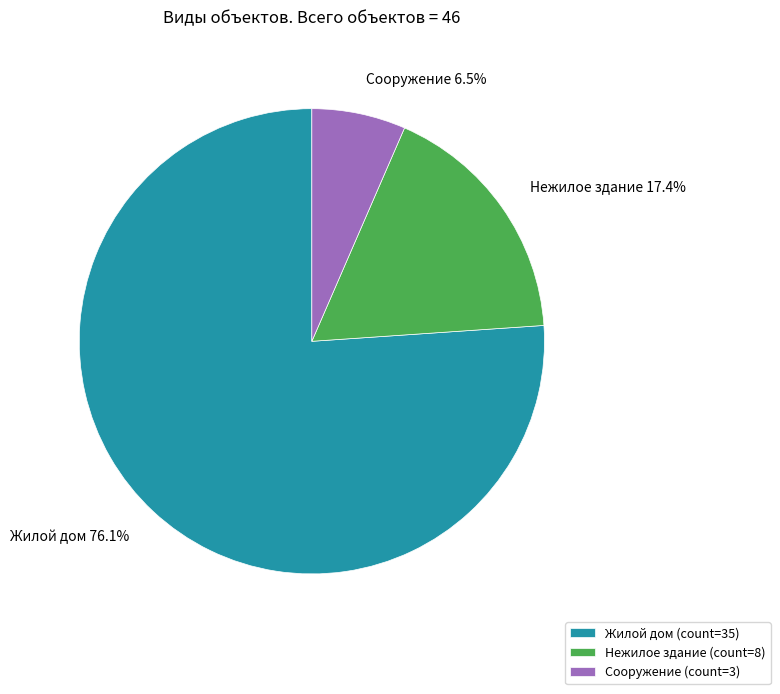

To the nearest percent, what portion does Нежилое здание represent?

17%